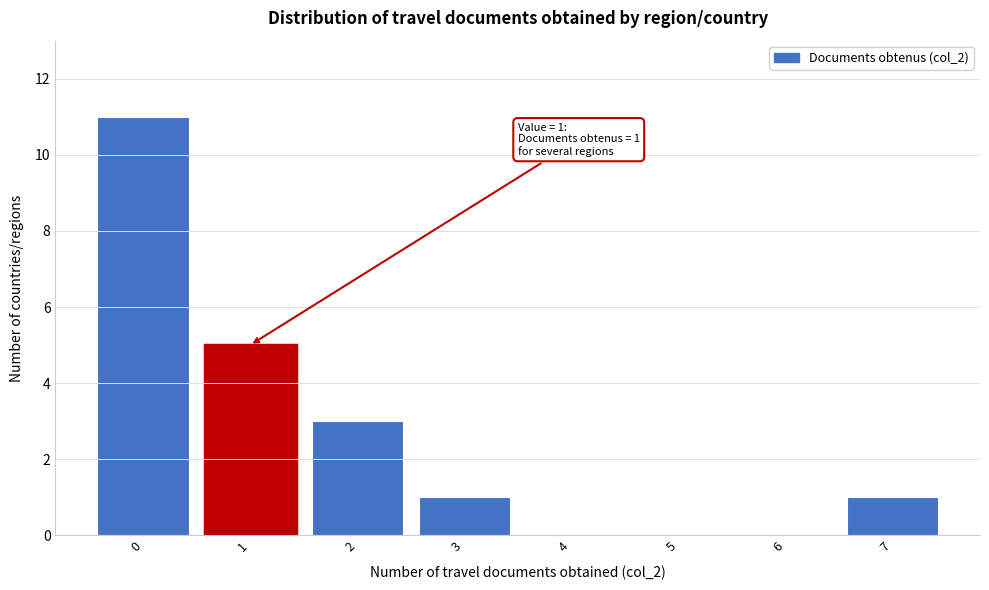

Reading left to right, transcribe all the data shown in this chart.

0=11	1=5	2=3	3=1	4=0	5=0	6=0	7=1